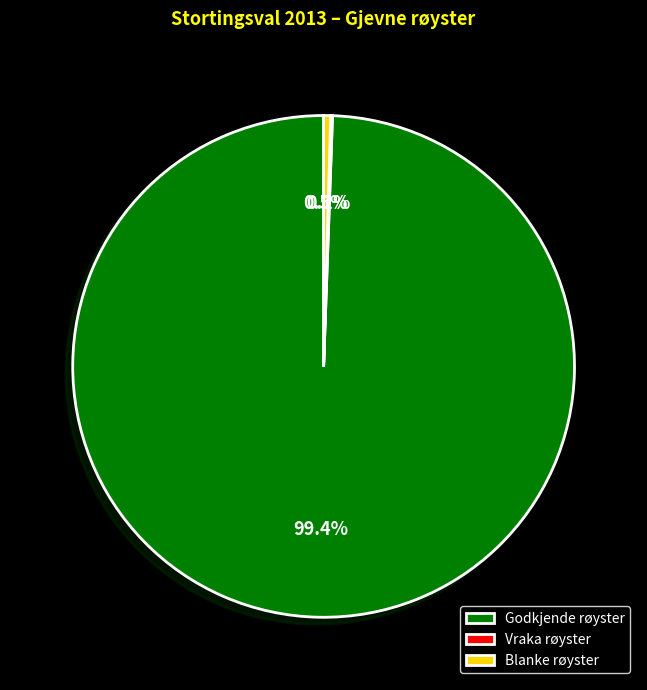

What is the largest slice in the pie chart?

Godkjende røyster